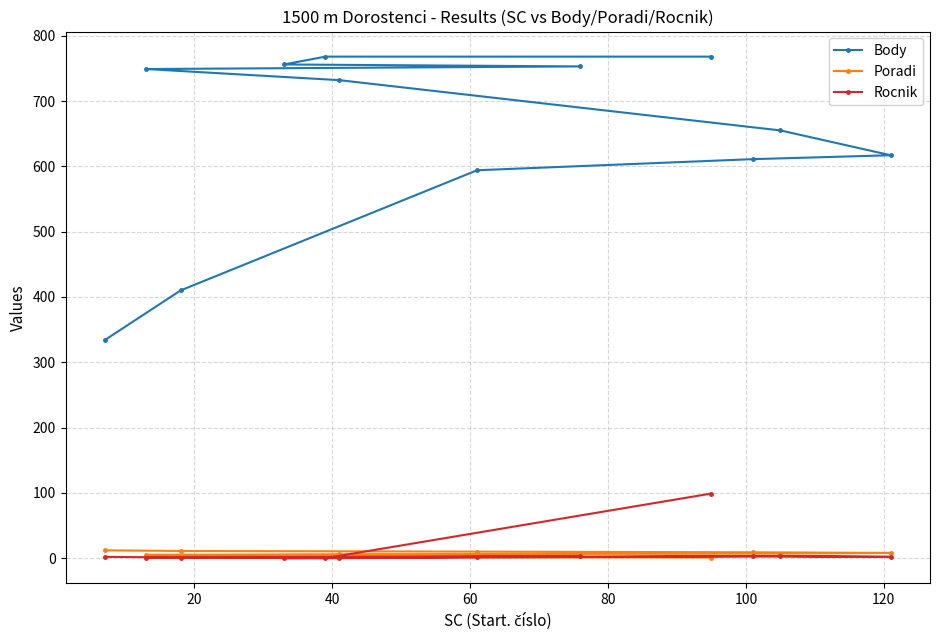

What position from the right is 40?

10